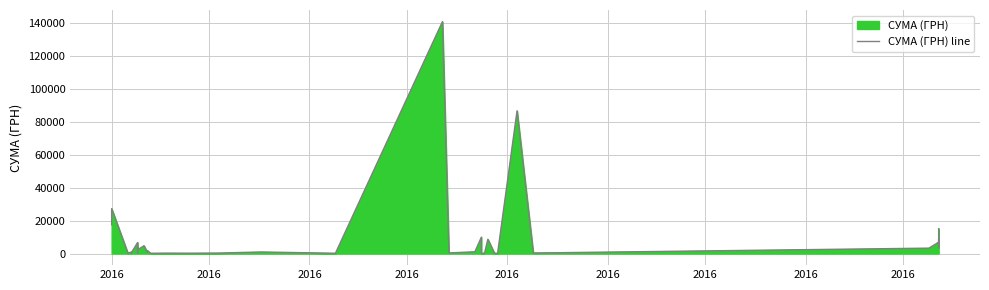

At which category does the data reach its first local valley?

2016